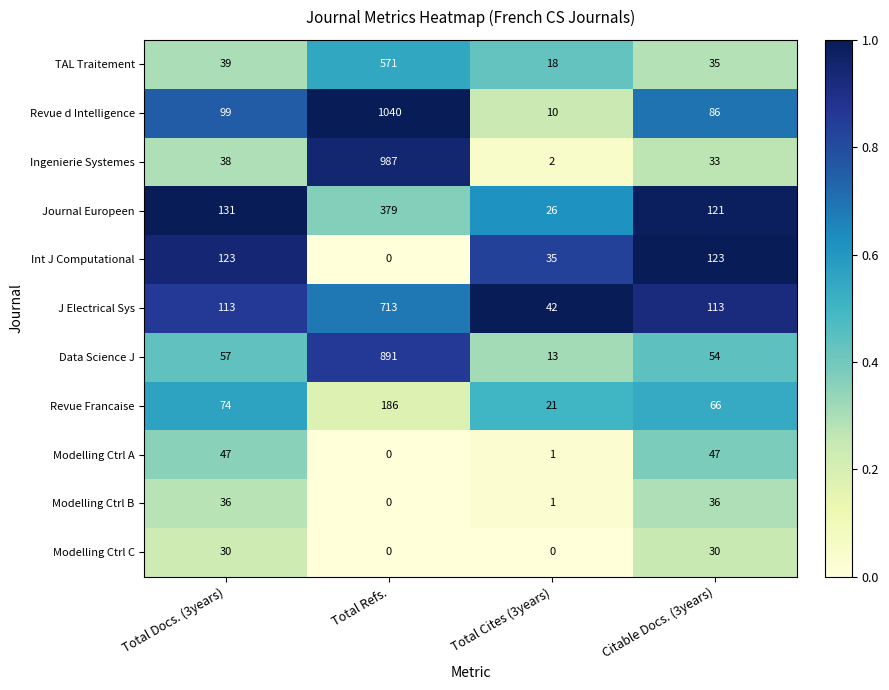

What is the average value of the Journal Europeen series?

164